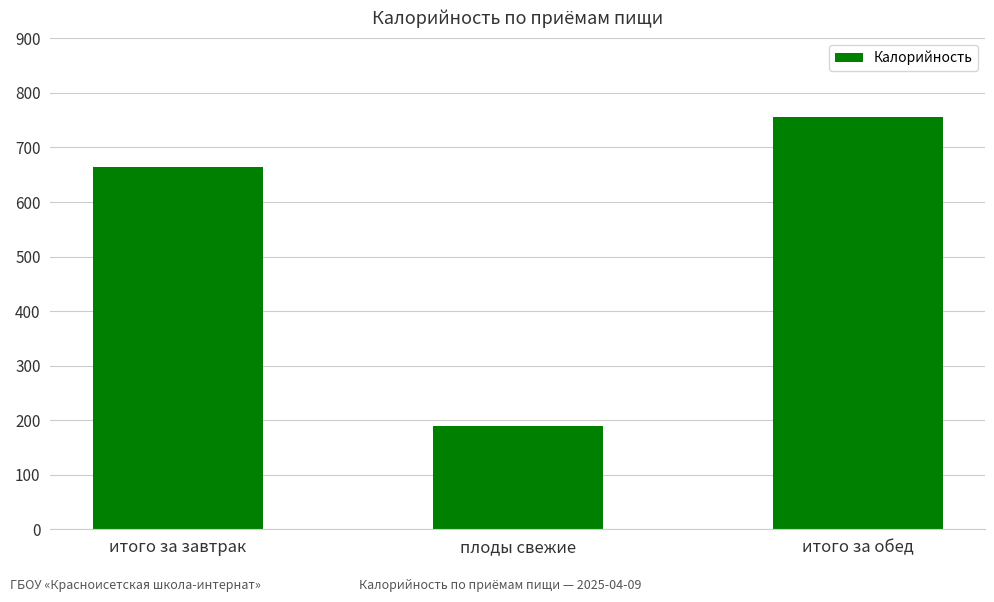

What is the average value?

536